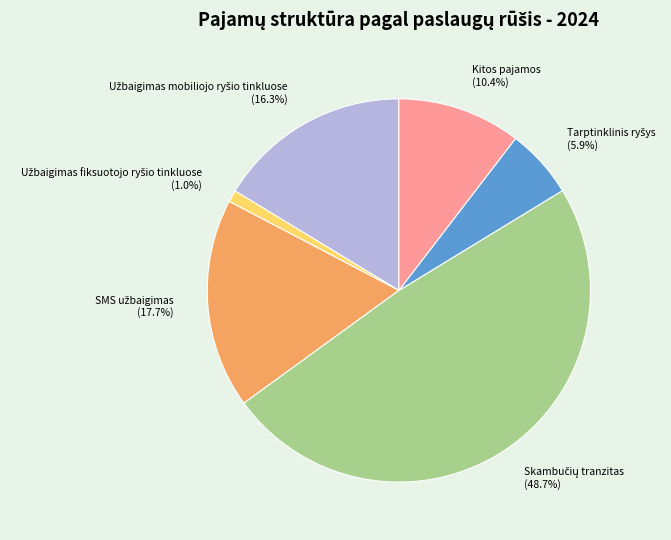

Is there any slice that represents more than half of the pie?

No